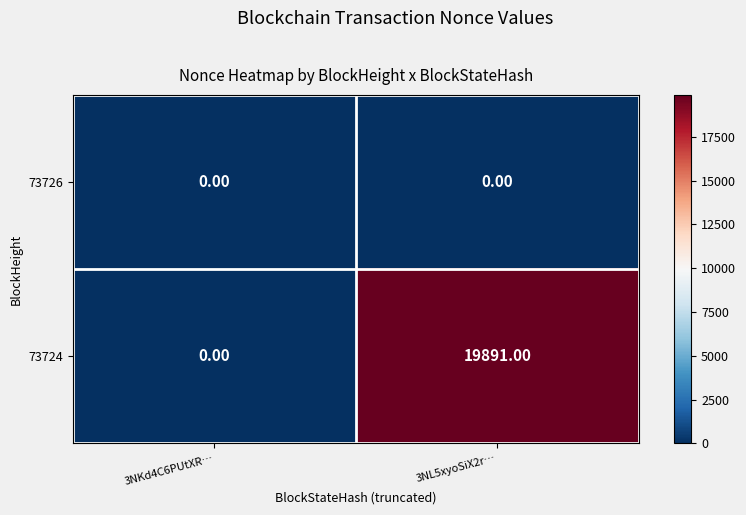

What is the sum of the 73724 values at 3NL5xyoSiX2r… and 3NKd4C6PUtXR…?

19891